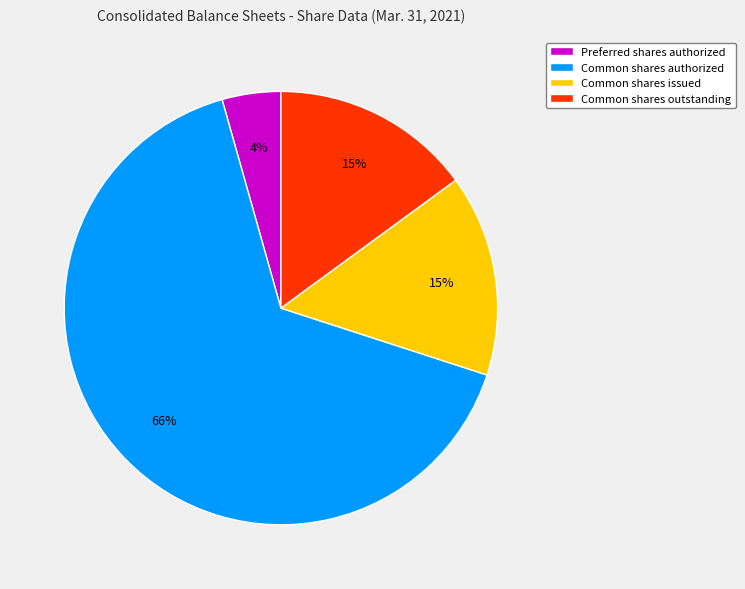

Which has a higher value, Common shares authorized or Common shares outstanding?

Common shares authorized